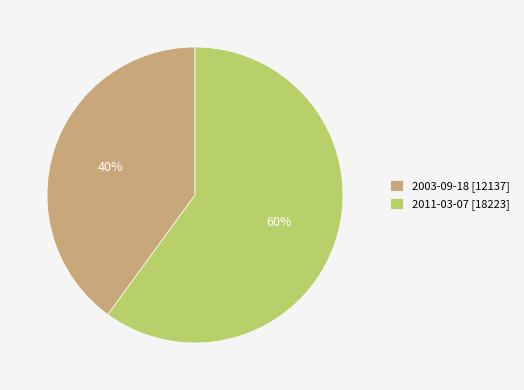

To the nearest percent, what percentage of the pie is 2003-09-18?

40%